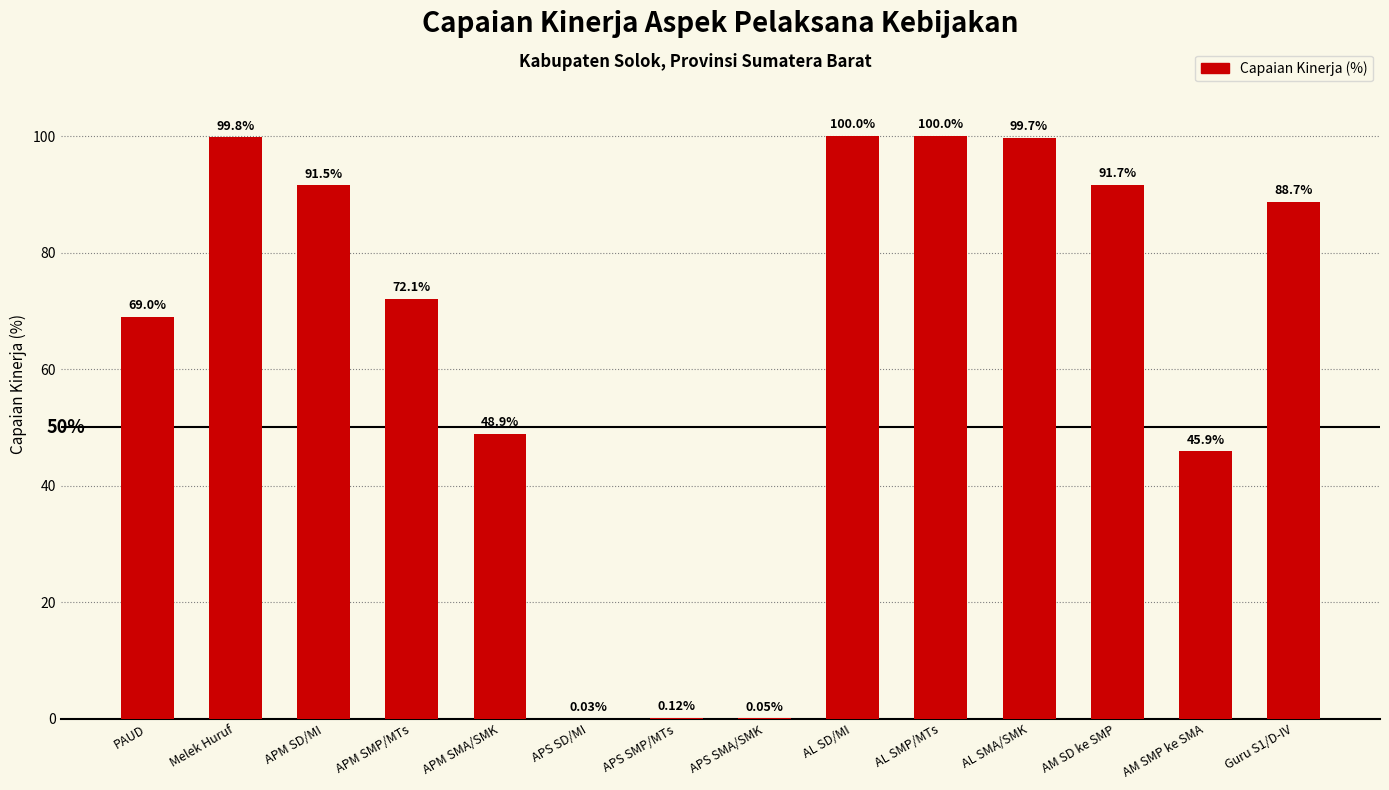

Count the number of values greater than 88.

7